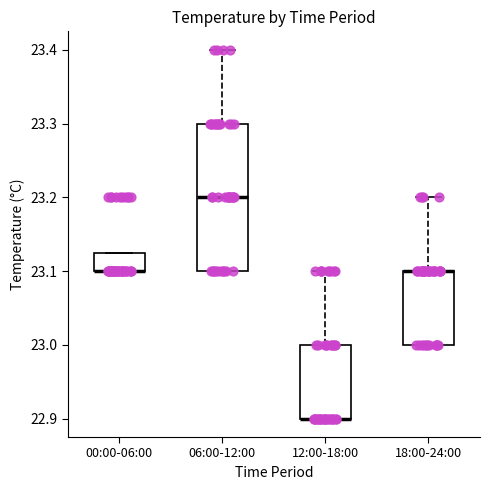

Reading left to right, transcribe this box plot: for each box, give where its median line is, the range the box spans, and where its two whiskers end, as read against the y-axis. The values are not printed on the chart, so give them approximately, as read against the axis.

00:00-06:00: median 23.10 (drawn on the box's lower edge), box 23.10 to 23.13, whiskers 23.10 to 23.13
06:00-12:00: median 23.20, box 23.10 to 23.30, whiskers 23.10 to 23.40
12:00-18:00: median 22.90 (drawn on the box's lower edge), box 22.90 to 23.00, whiskers 22.90 to 23.10
18:00-24:00: median 23.10 (drawn on the box's upper edge), box 23.00 to 23.10, whiskers 23.00 to 23.20